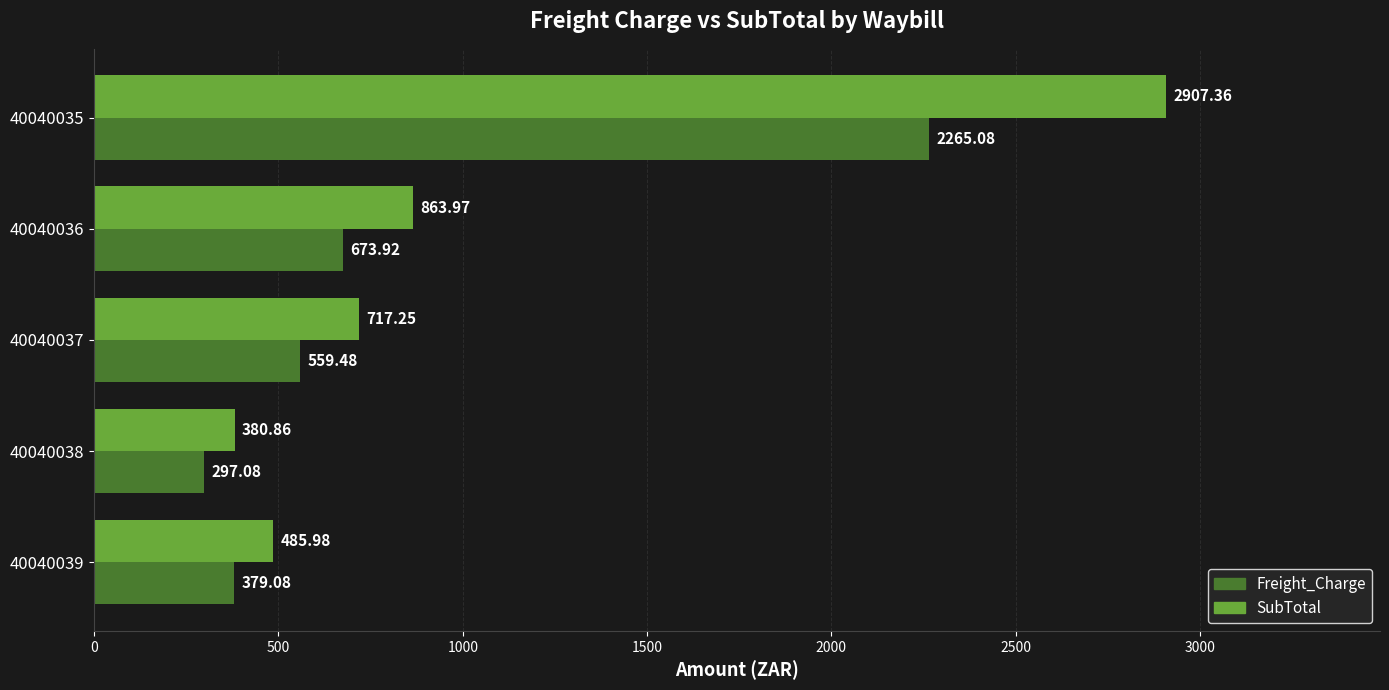

Is the value of SubTotal at 40040037 greater than the value of Freight_Charge at 40040035?

No